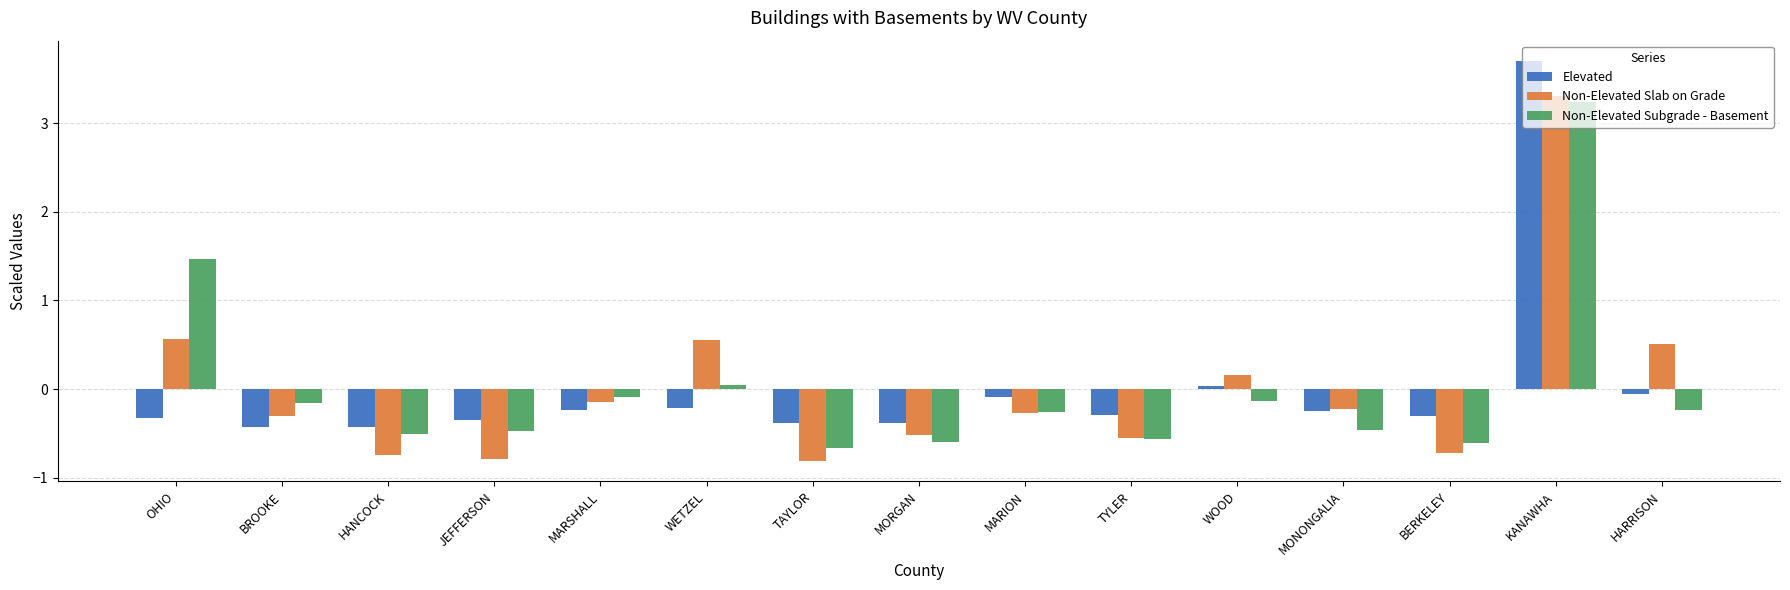

The value of Non-Elevated Subgrade - Basement at TAYLOR is -0.9. True or false?

False